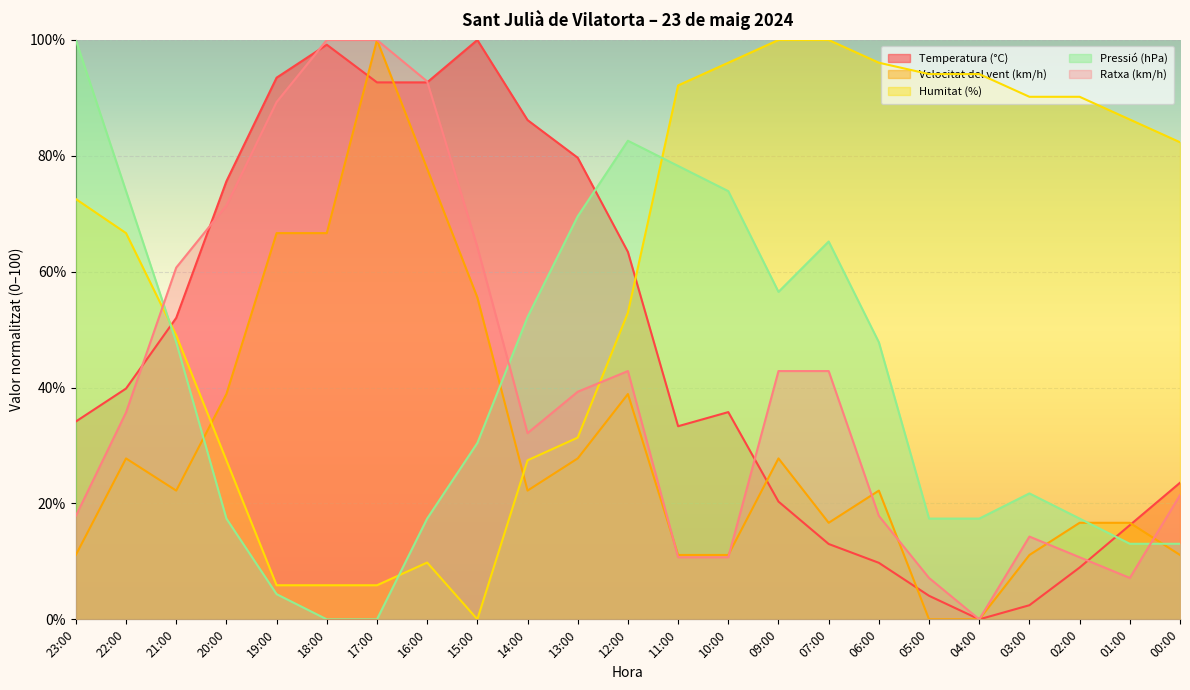

How many data points in Humitat (%) are less than 72?

11